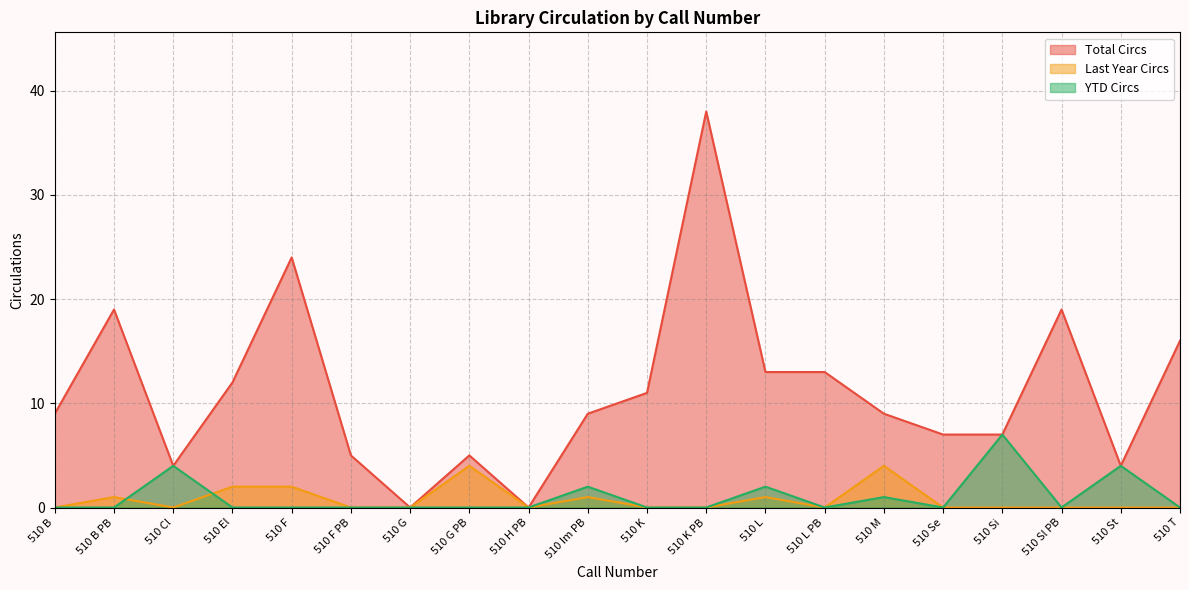

What is the greatest value displayed?

38